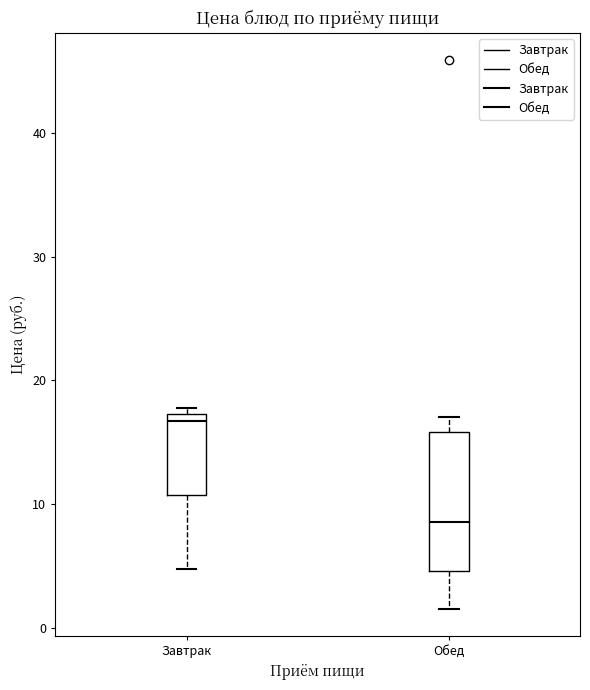

Comparing the boxes themselves (not the whiskers), which one is the tallest?

Обед